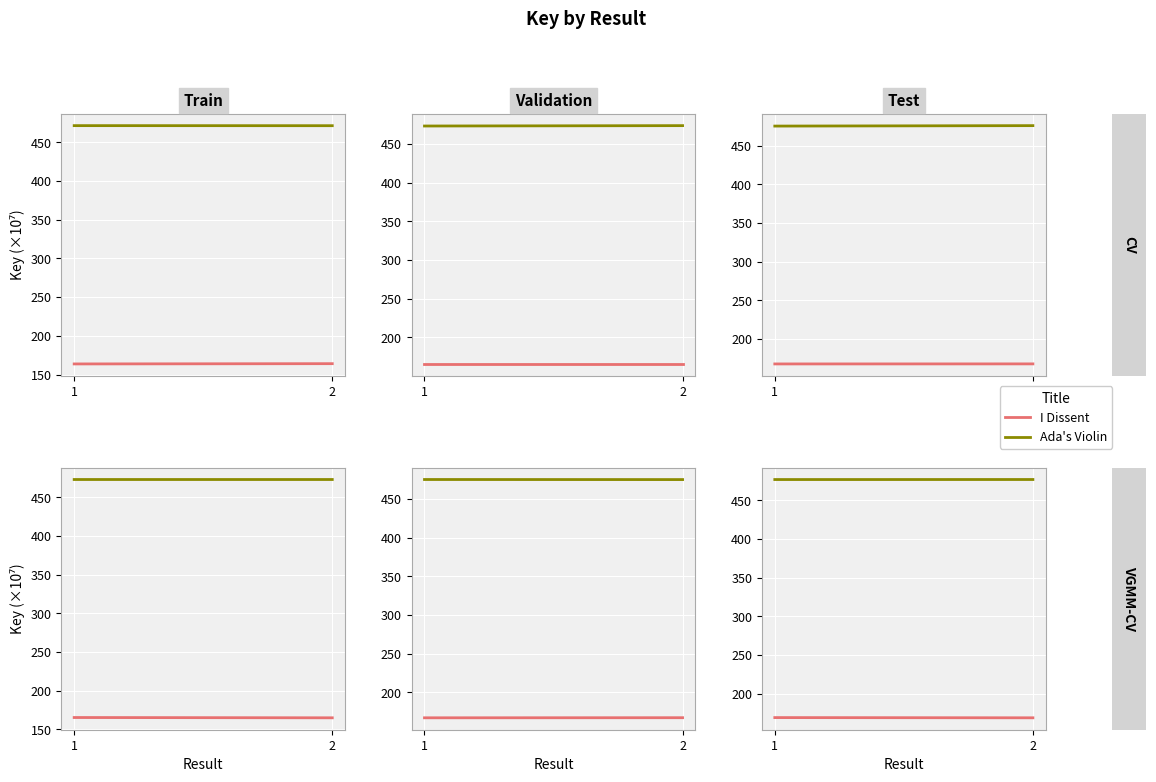

List the series in order of their overall mean, lowest first.

I Dissent, Ada's Violin